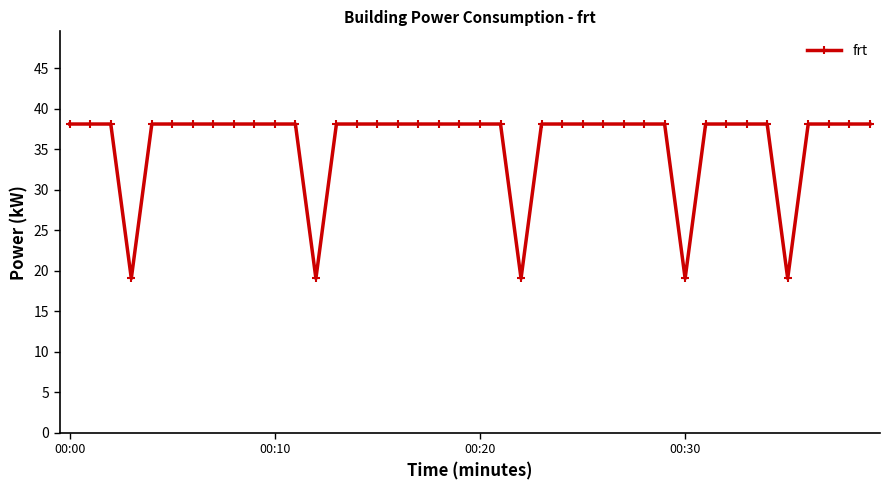

What is the minimum value shown in the chart?

19.1